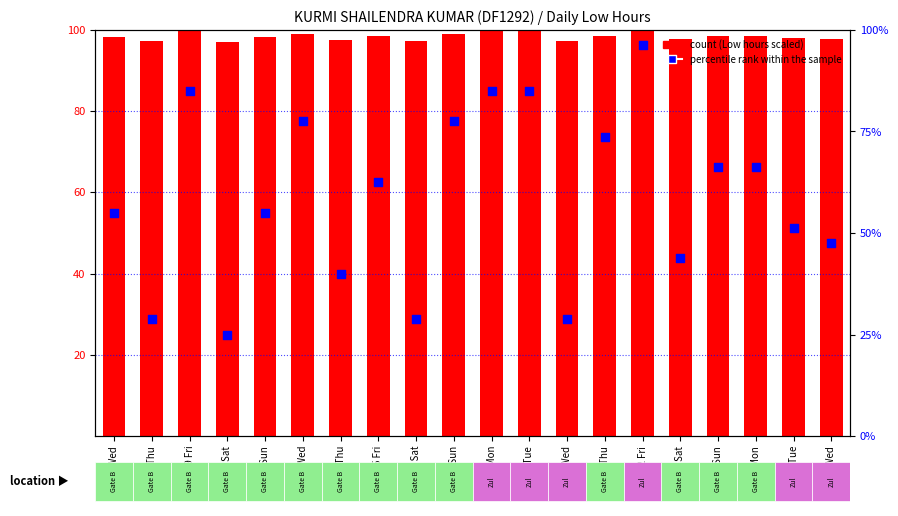

Which series has the largest total across all categories?

Low hours (scaled)